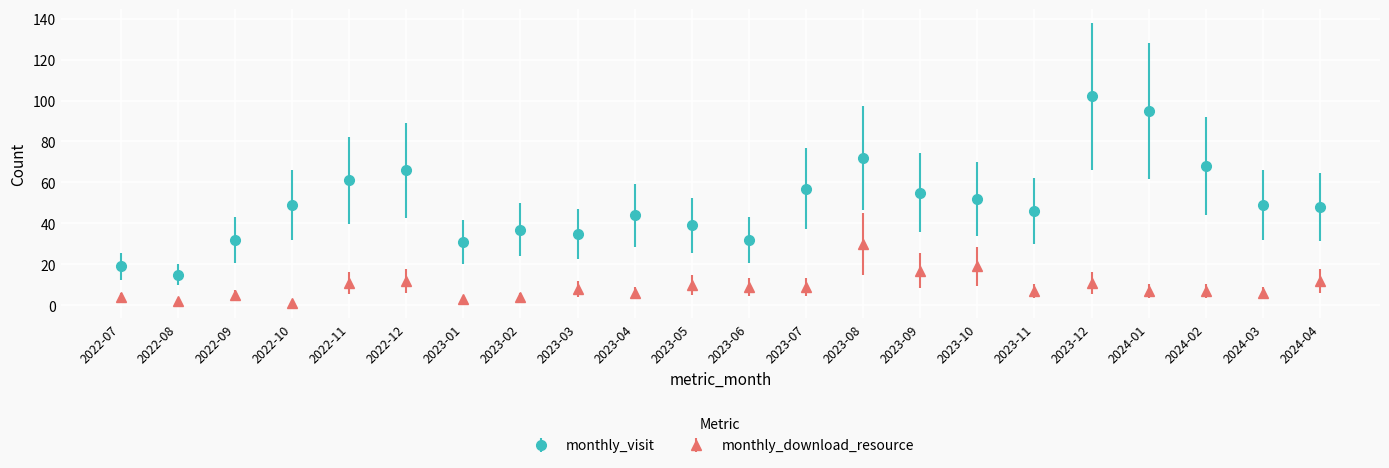

What is the difference between the second highest and minimum values in the monthly_visit series?

80